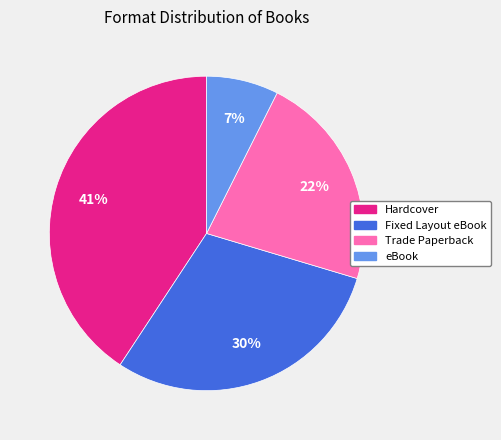

To the nearest percent, what is the average slice percentage?

25%